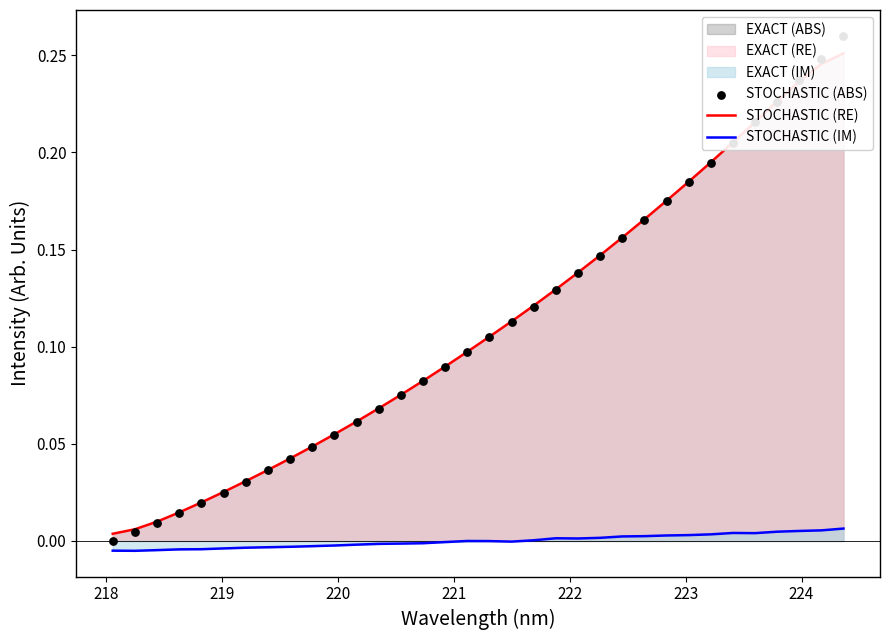

Which series has the largest total across all categories?

STOCHASTIC (RE)